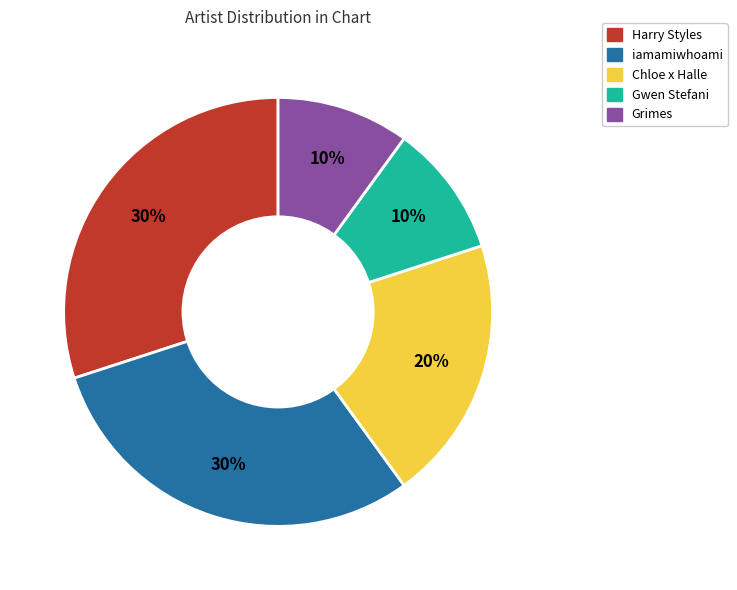

To the nearest percent, what percentage of the pie is Gwen Stefani?

10%